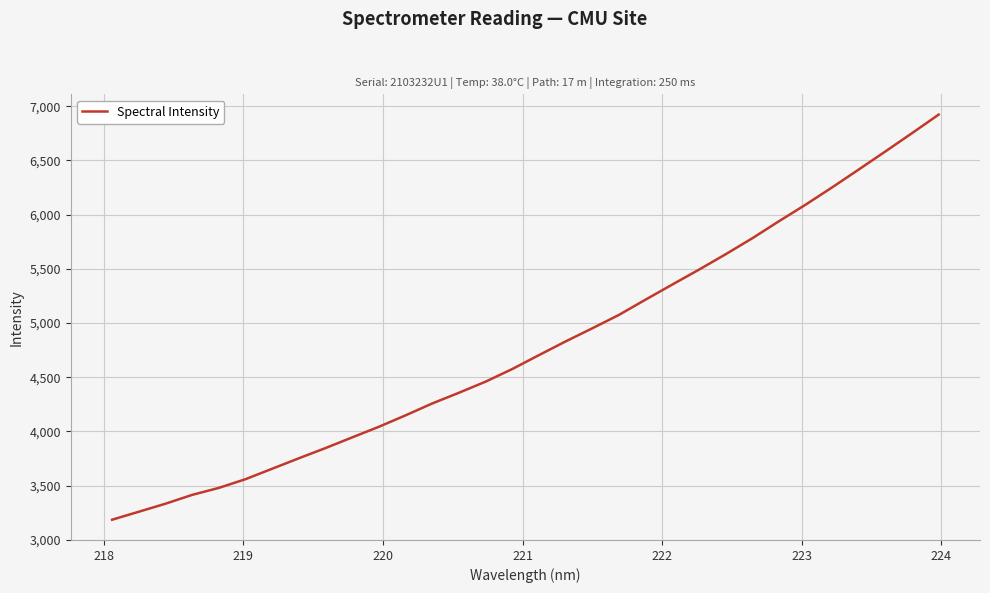

What is the maximum value shown in the chart?

6923.6